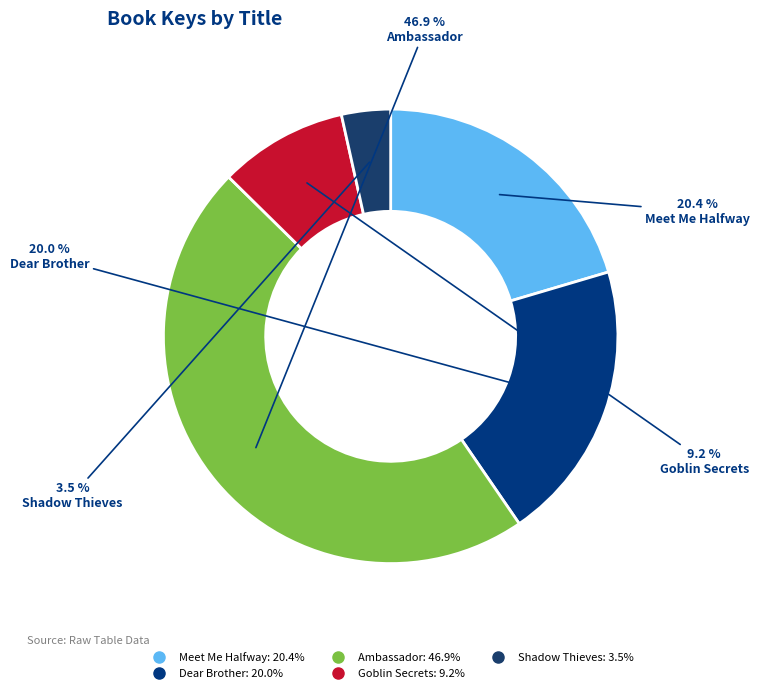

To the nearest percent, what percentage of the pie is Goblin Secrets?

9%